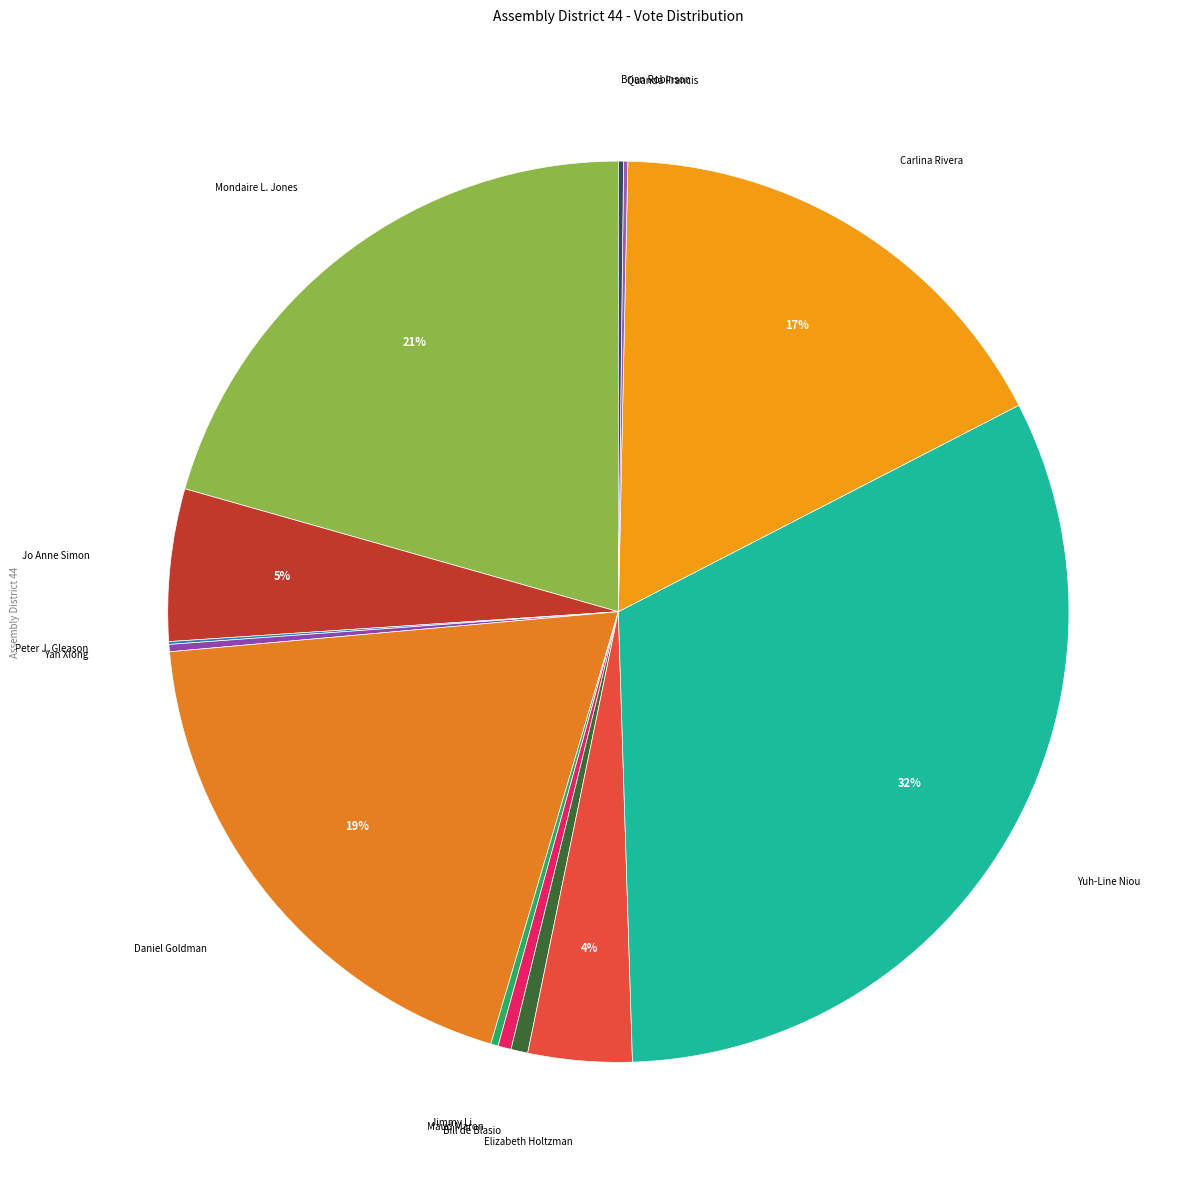

Is it true that Elizabeth Holtzman is 4% of the pie?

True